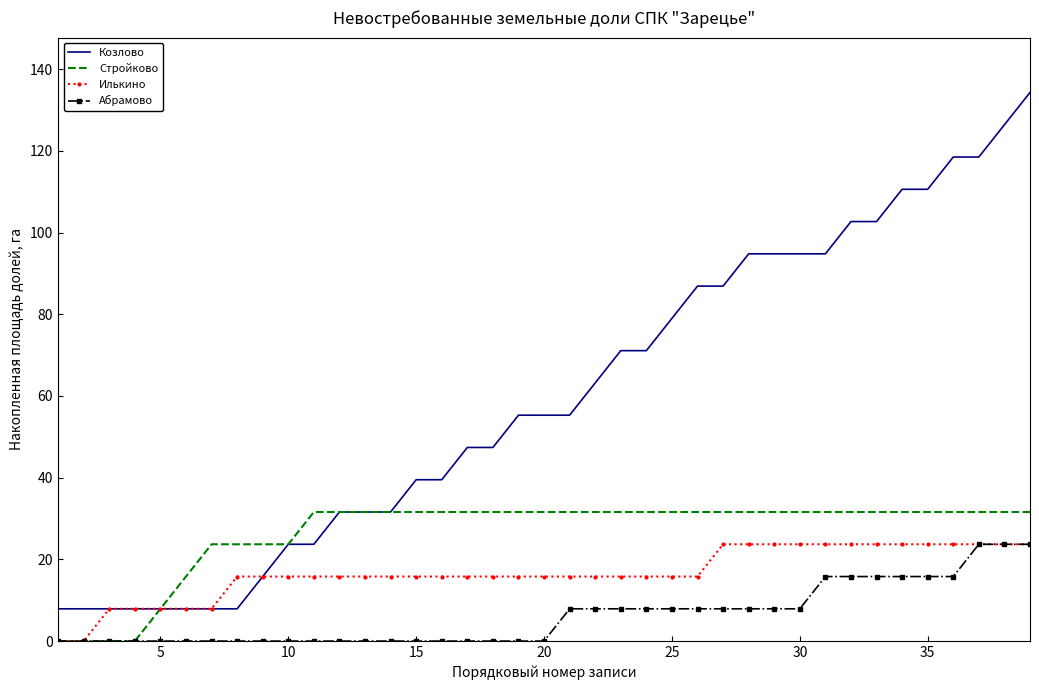

Which series has the largest total across all categories?

Козлово